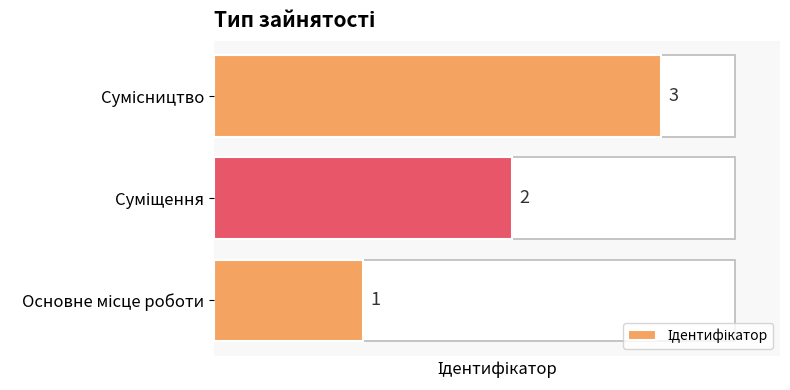

How many values are between 1 and 3?

3